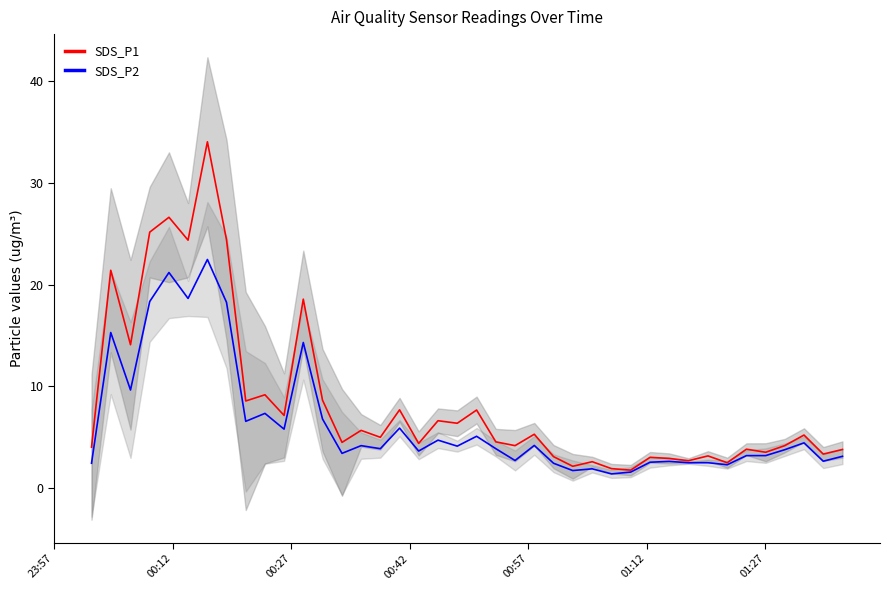

What is the maximum value shown in the chart?

34.0